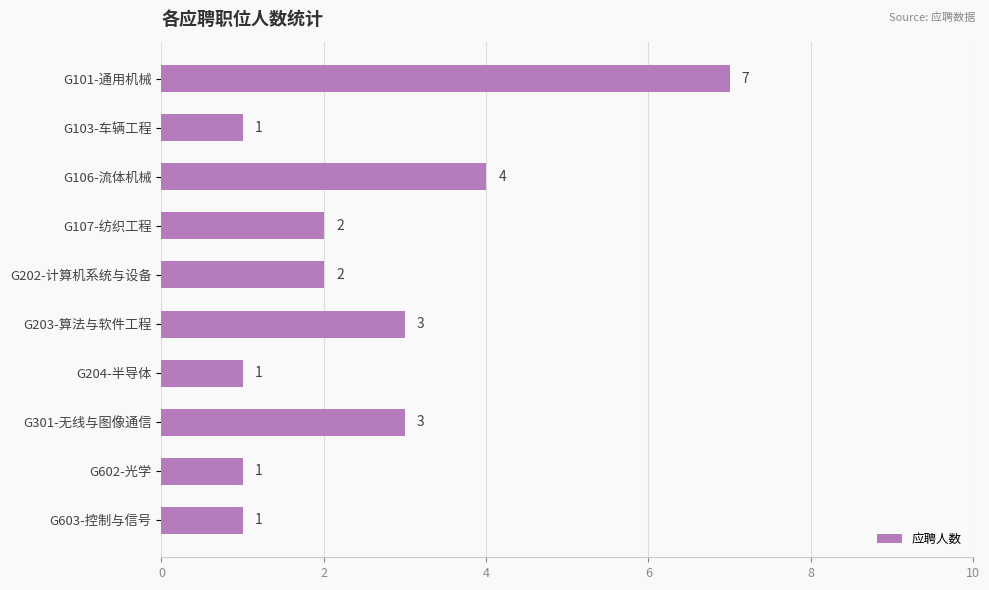

Where is the data nearest to the value 4?

G106-流体机械